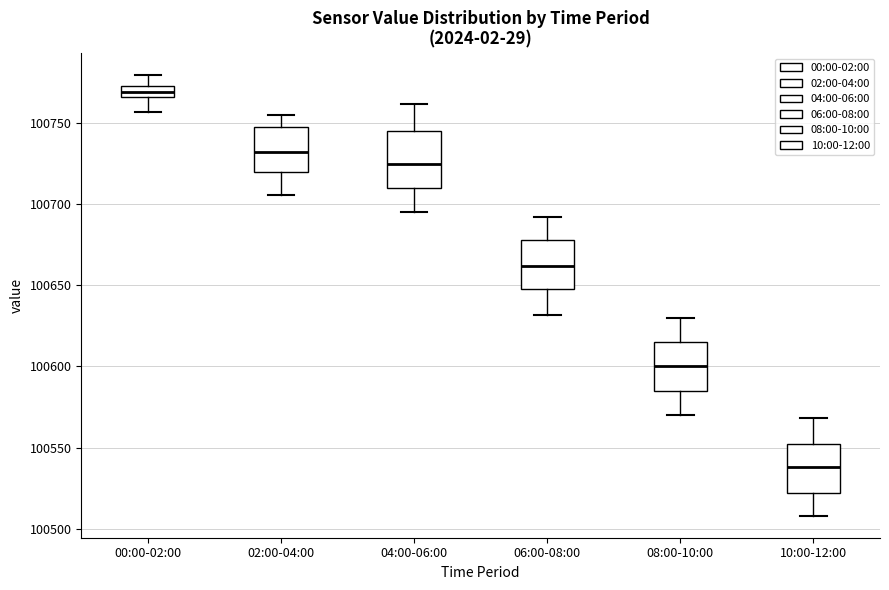

Which box is the tallest, from its lower edge to its upper edge?

04:00-06:00